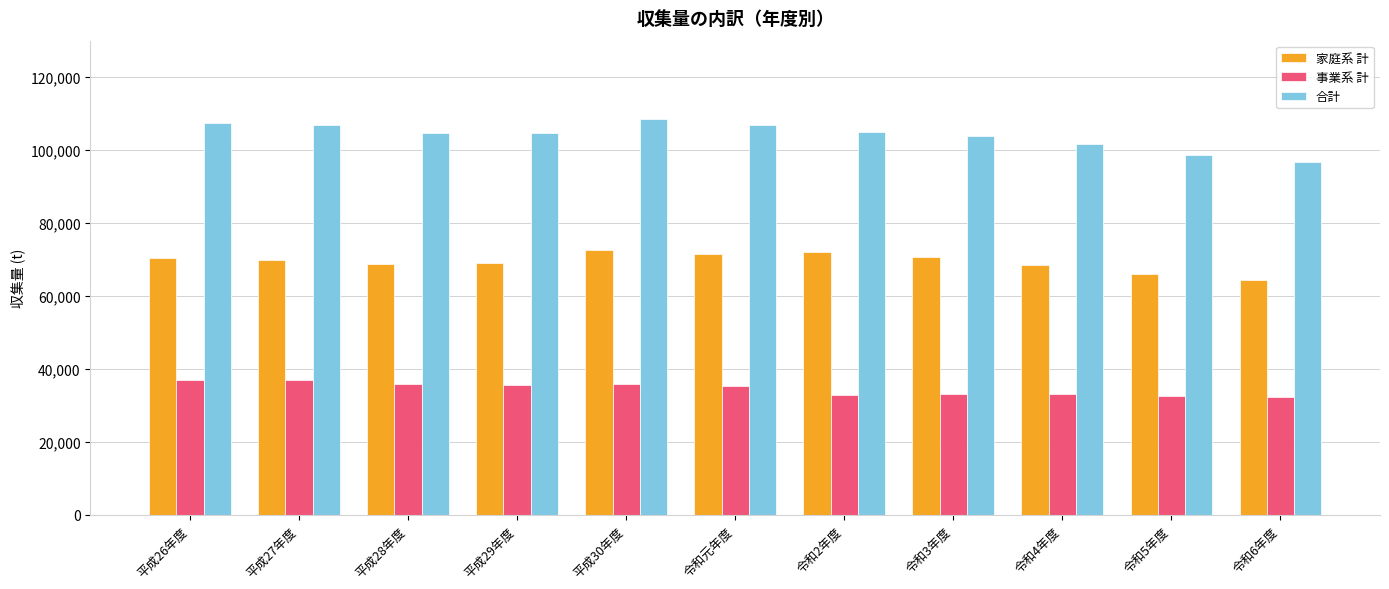

List the series in order of their overall mean, highest first.

合計, 家庭系 計, 事業系 計